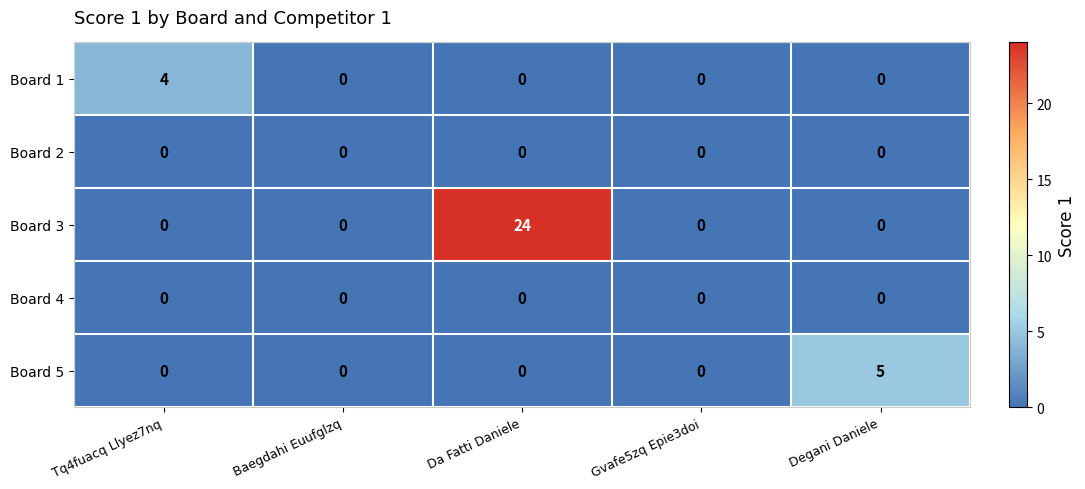

Which series has the largest range (max minus min)?

Board 3